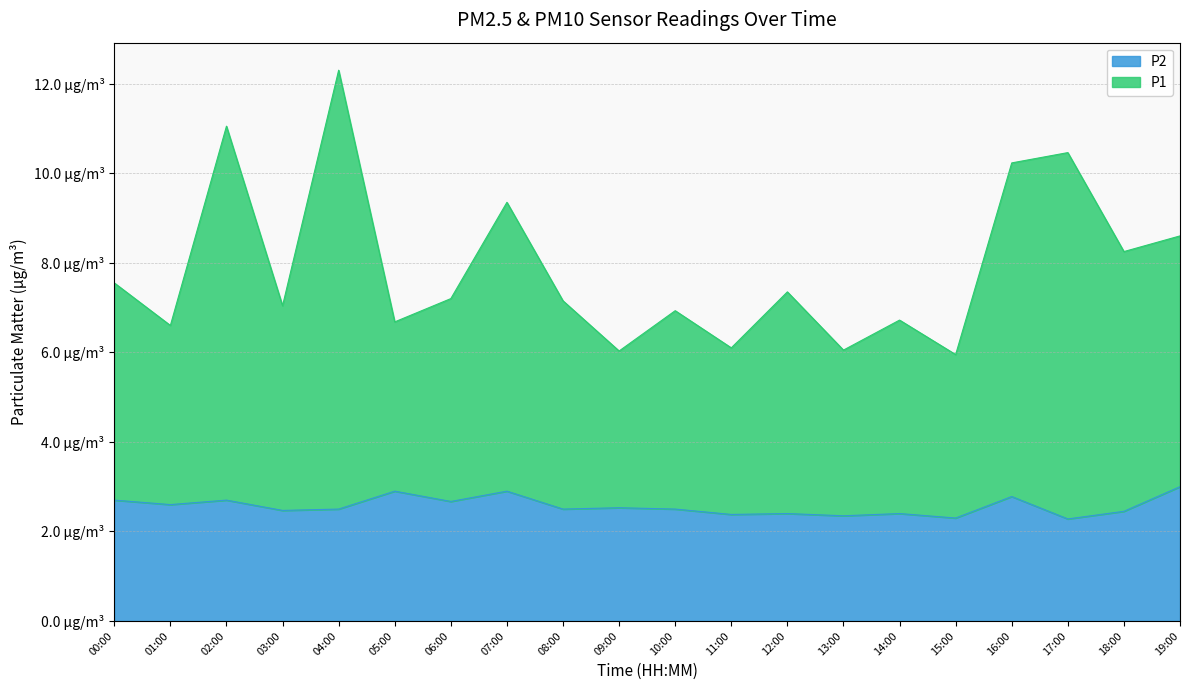

What is the difference between the highest and lowest values at 02:00?

8.4